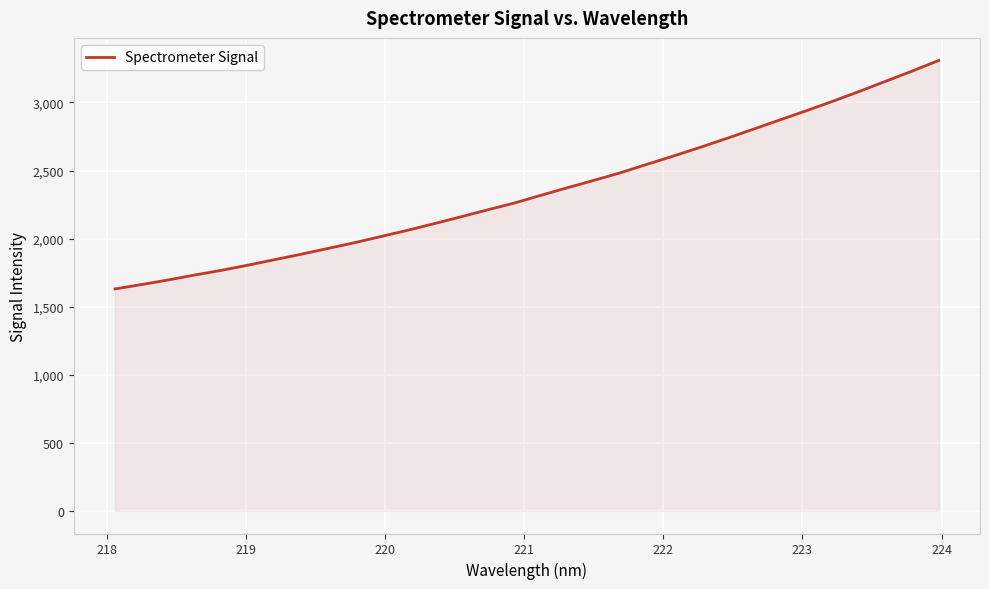

What is the maximum value shown in the chart?

3308.5